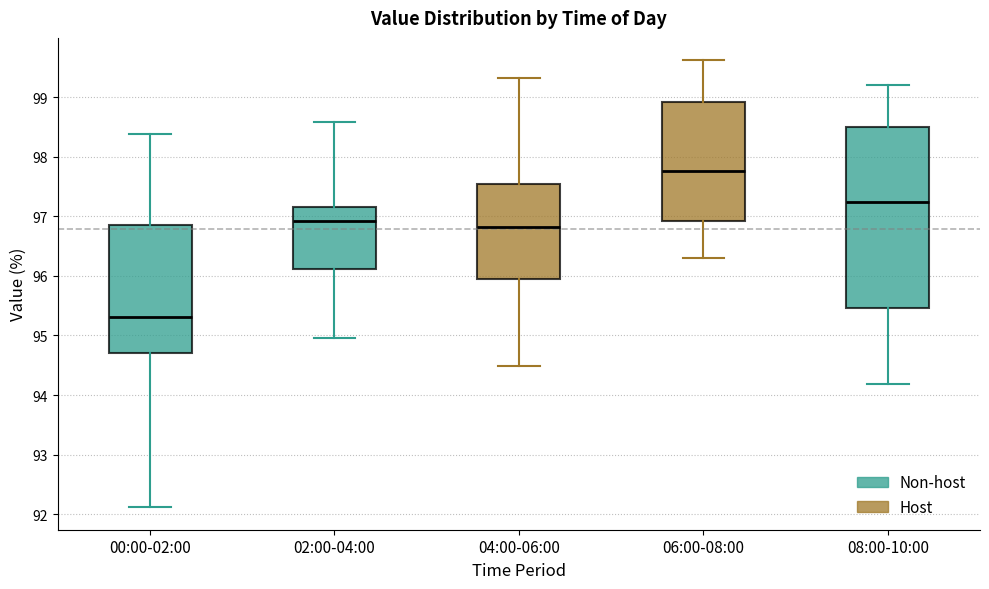

Reading left to right, read every box against the y-axis: the position of its median line, the range the box covers, and the ends of its whiskers. The values are not printed on the chart, so give them approximately, as read against the axis.

00:00-02:00: median 95.3, box 94.7 to 96.8, whiskers 92.1 to 98.4
02:00-04:00: median 96.9, box 96.1 to 97.2, whiskers 95.0 to 98.6
04:00-06:00: median 96.8, box 95.9 to 97.5, whiskers 94.5 to 99.3
06:00-08:00: median 97.8, box 96.9 to 98.9, whiskers 96.3 to 99.6
08:00-10:00: median 97.2, box 95.5 to 98.5, whiskers 94.2 to 99.2